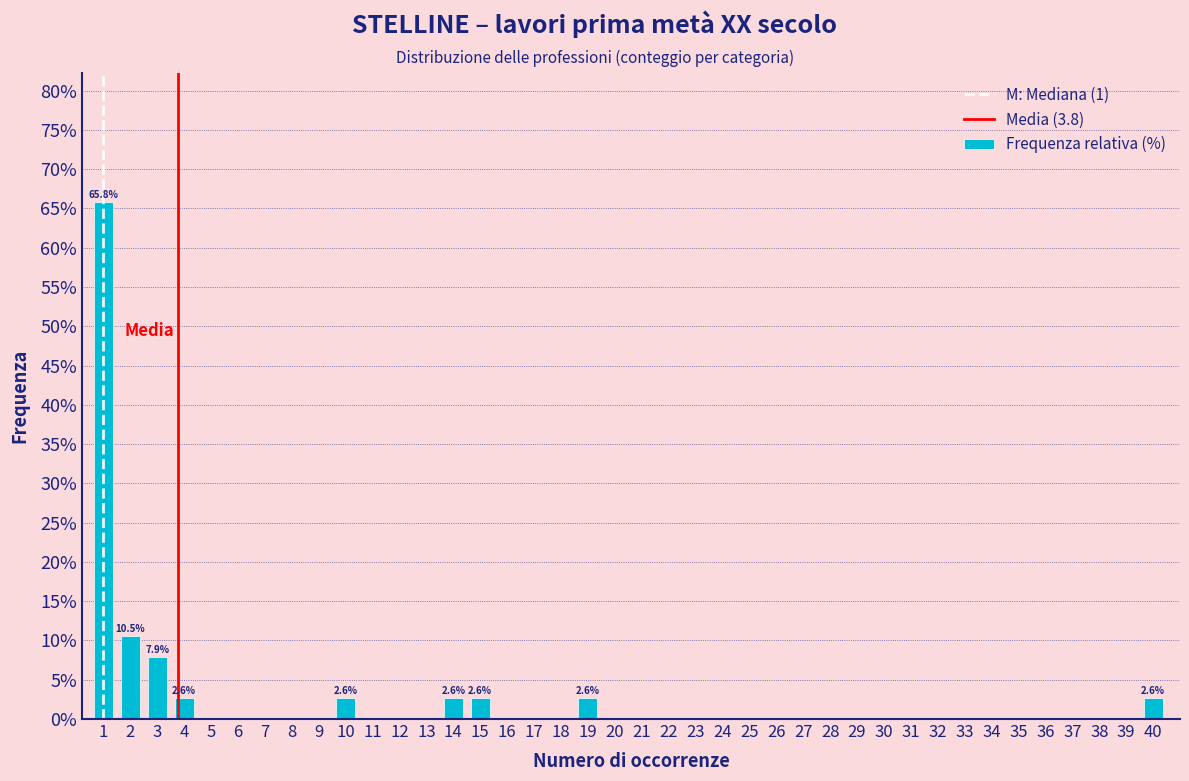

Which range on the x-axis has the tallest bar?

0.5 to 1.5